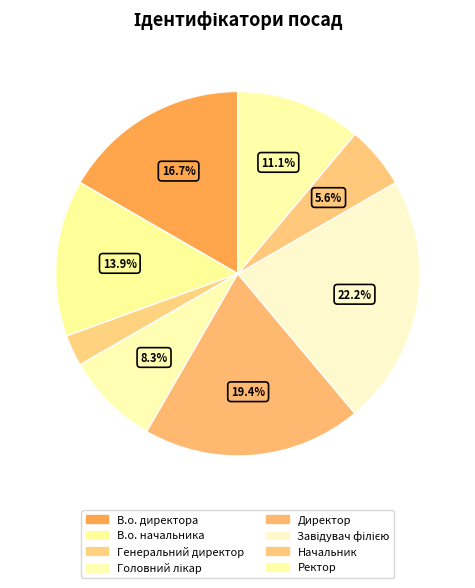

How many slices are in this pie chart?

8